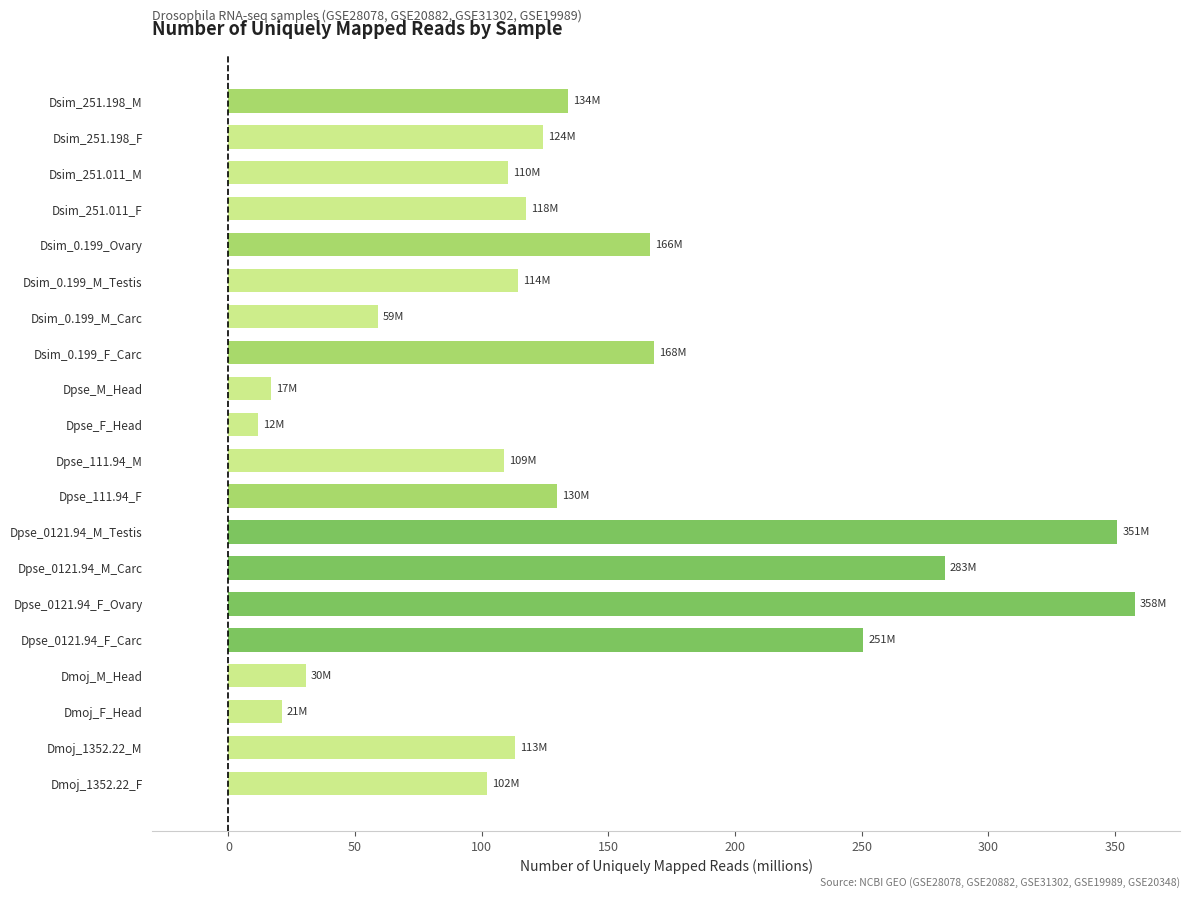

What is the sum of the values at Dsim_0.199_Ovary and Dmoj_M_Head?

196.8